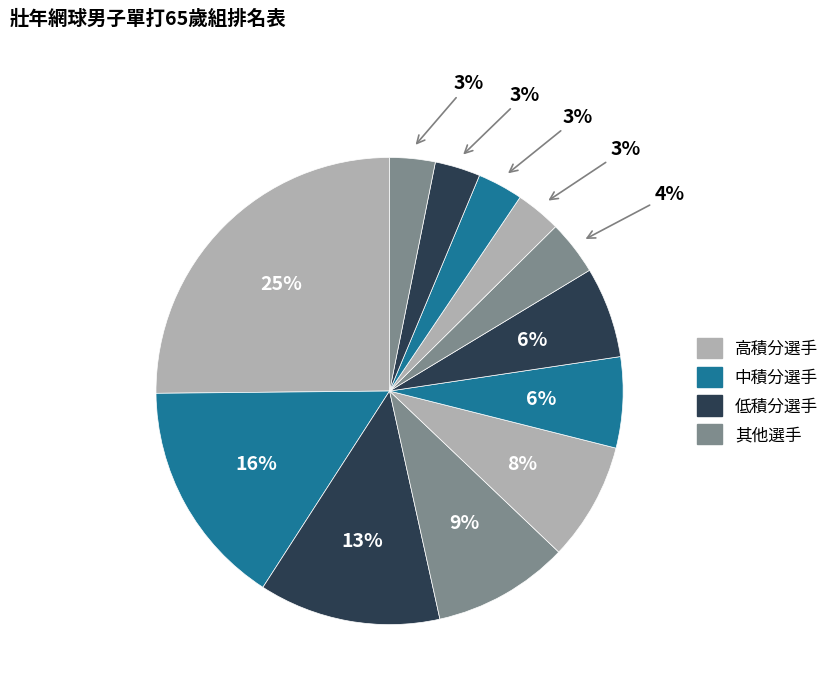

Count the number of slices in the pie.

12